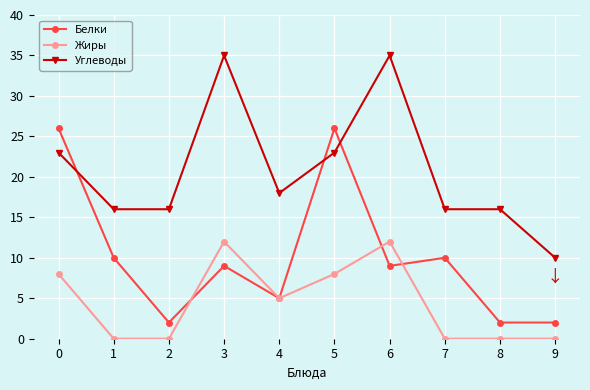

Reading right to left, extract all data points from this chart.

Белки: 2	2	10	9	26	5	9	2	10	26
Жиры: 0	0	0	12	8	5	12	0	0	8
Углеводы: 10	16	16	35	23	18	35	16	16	23